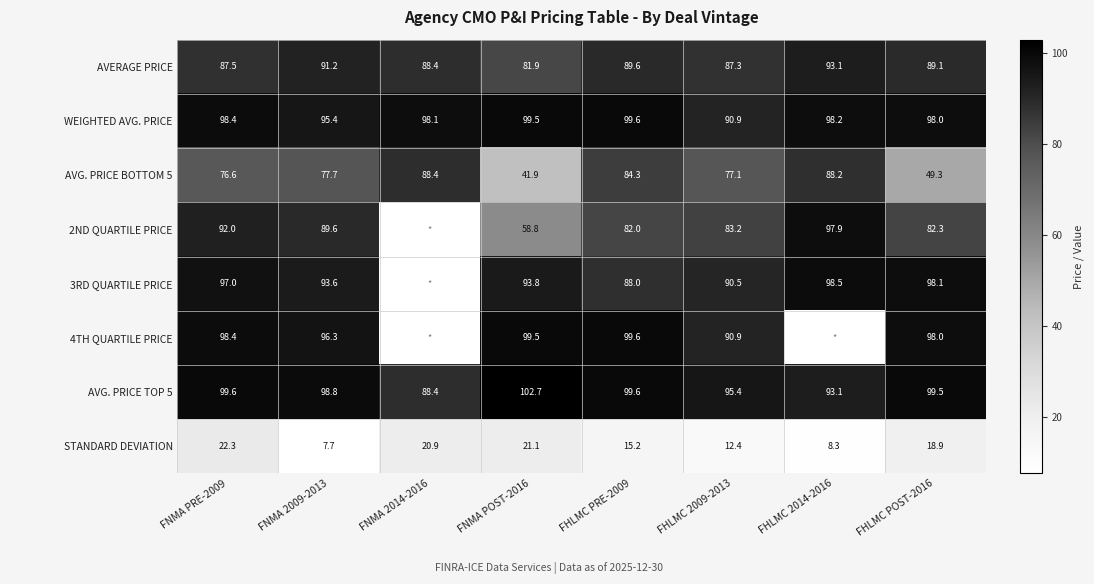

How many data points in AVG. PRICE TOP 5 are above 99?

4